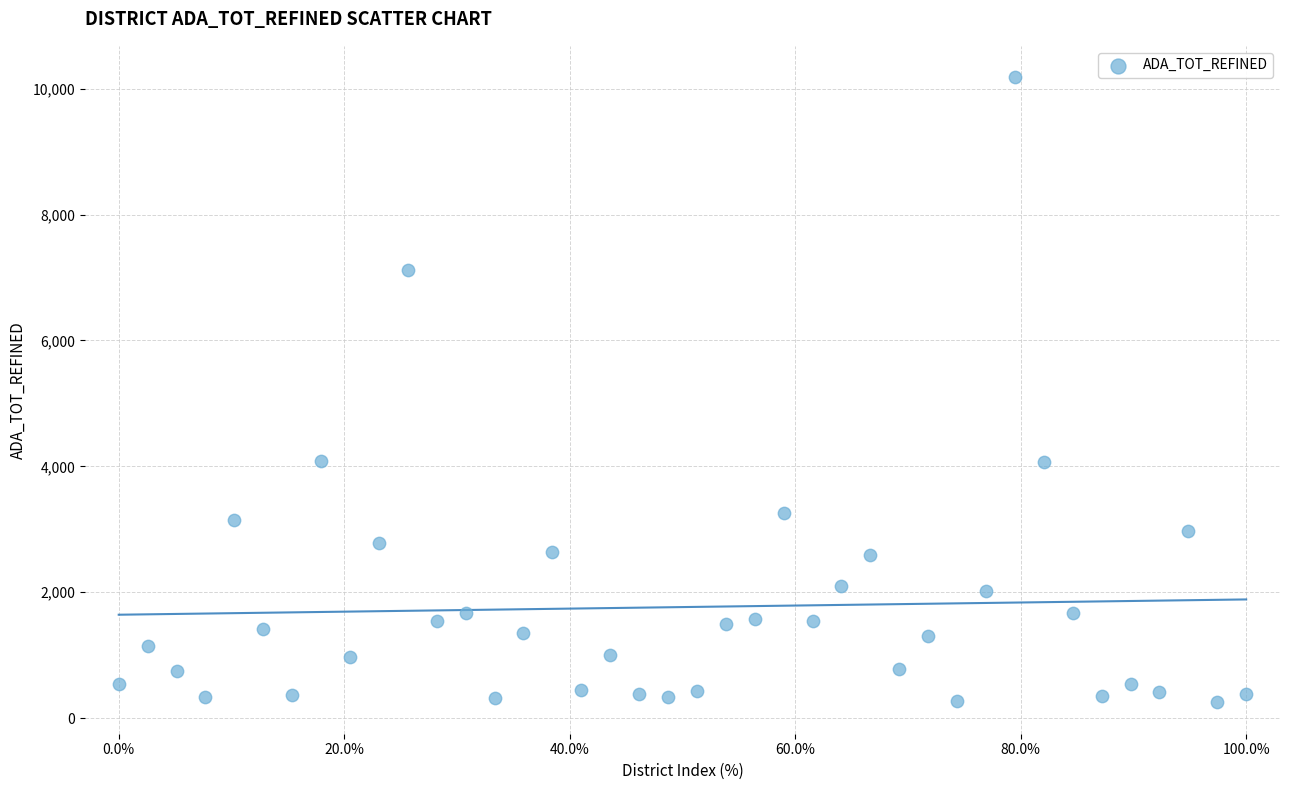

What is the range of X values (max minus min)?

100.0